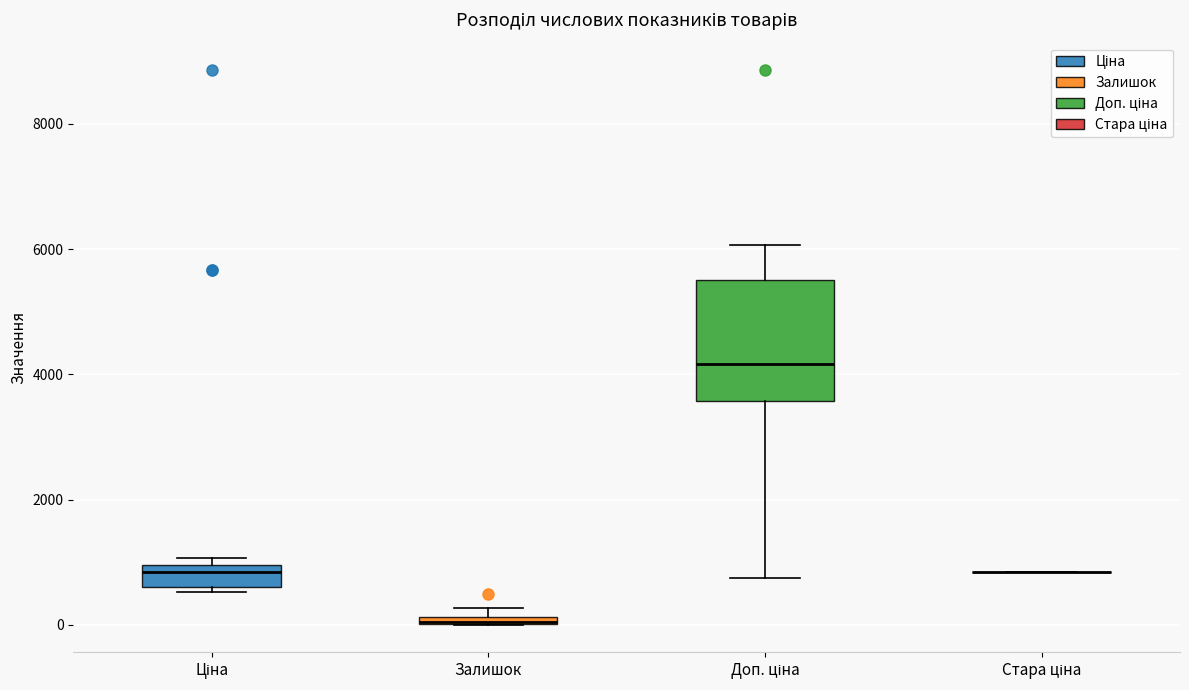

Which box is the tallest, from its lower edge to its upper edge?

Доп. ціна